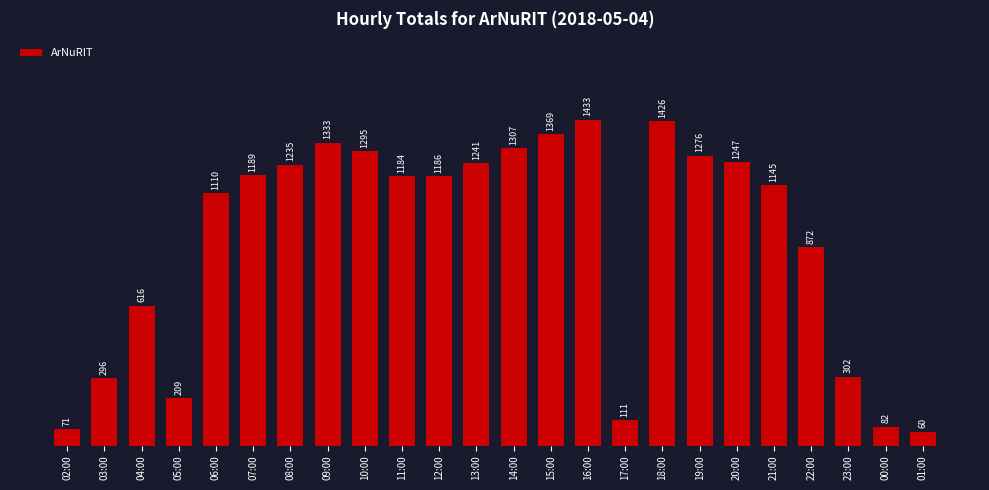

Where is the data nearest to the value 746?

22:00